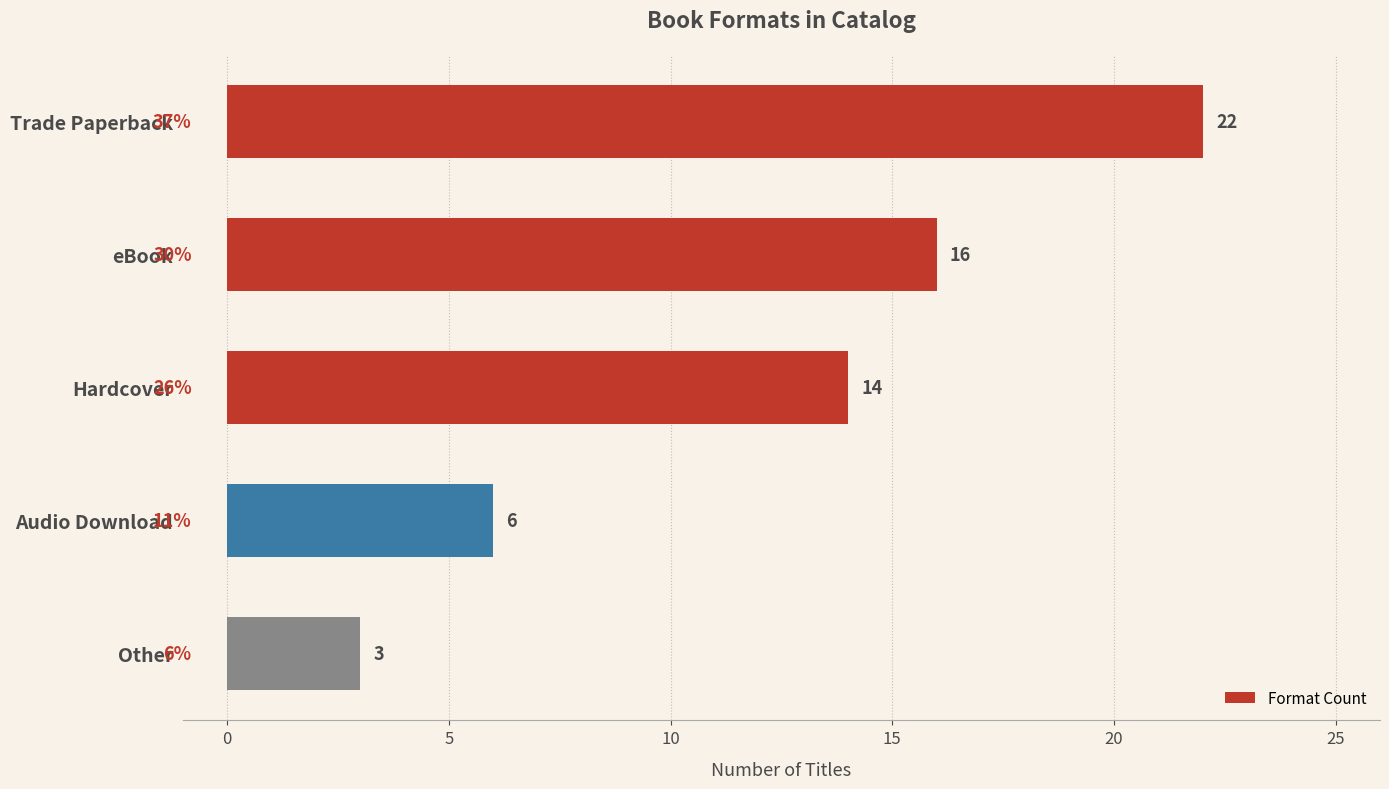

List the labels in order of value, largest first.

Trade Paperback, eBook, Hardcover, Audio Download, Other